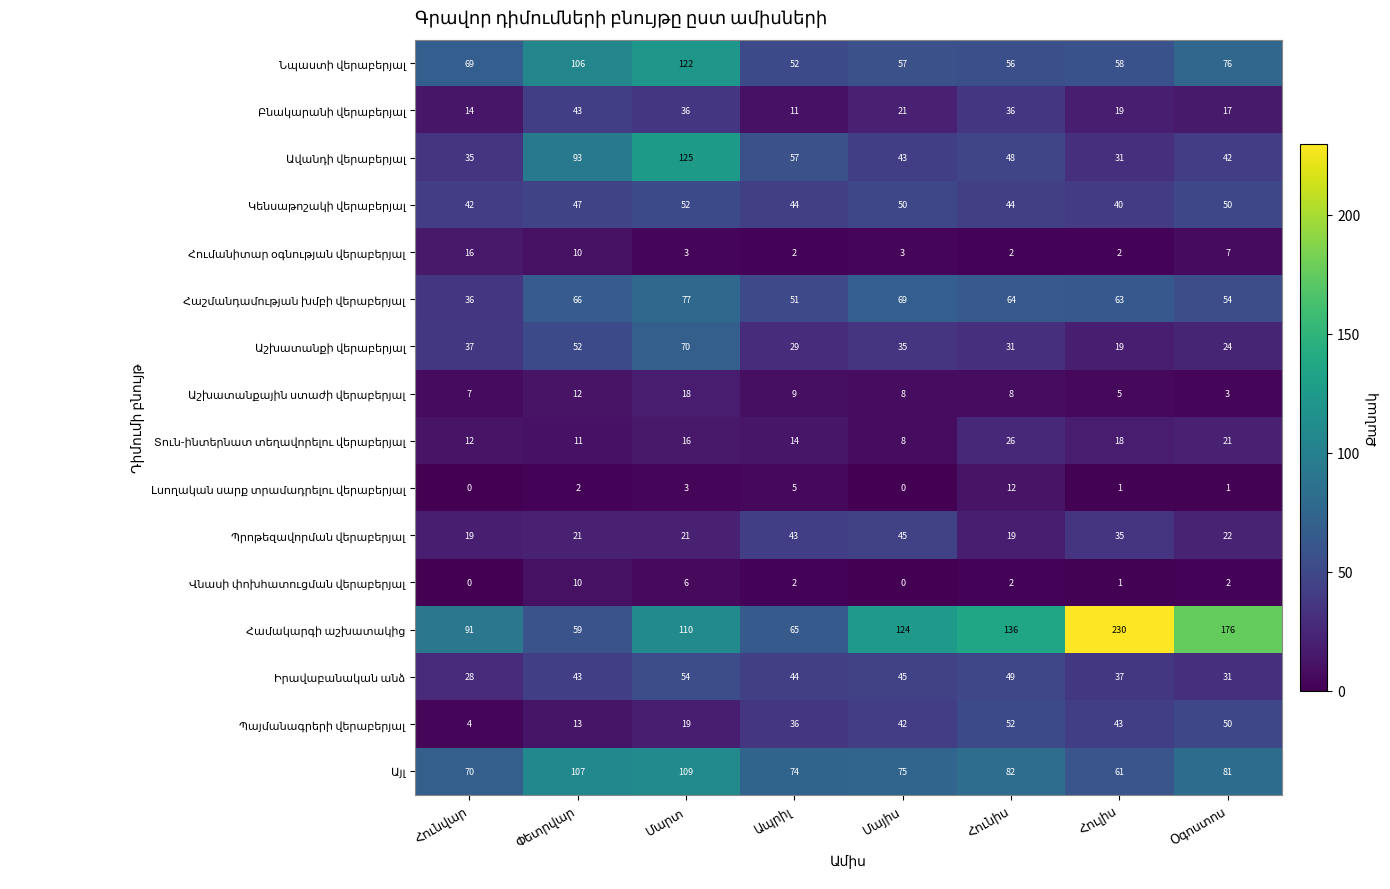

At how many categories does at least one series exceed 126?

3